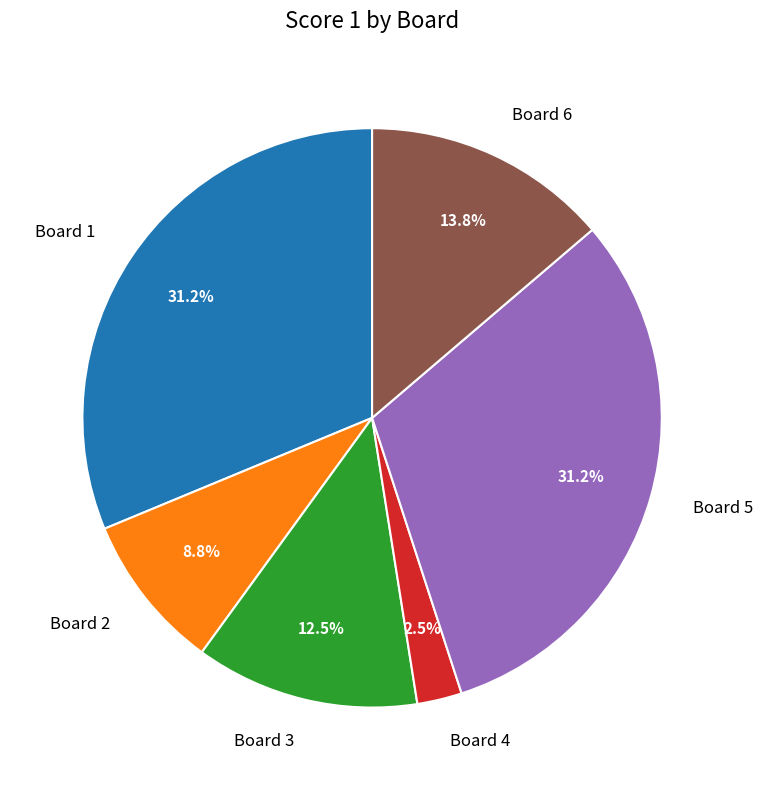

What percentage do Board 4 and Board 5 together represent?

33.7%